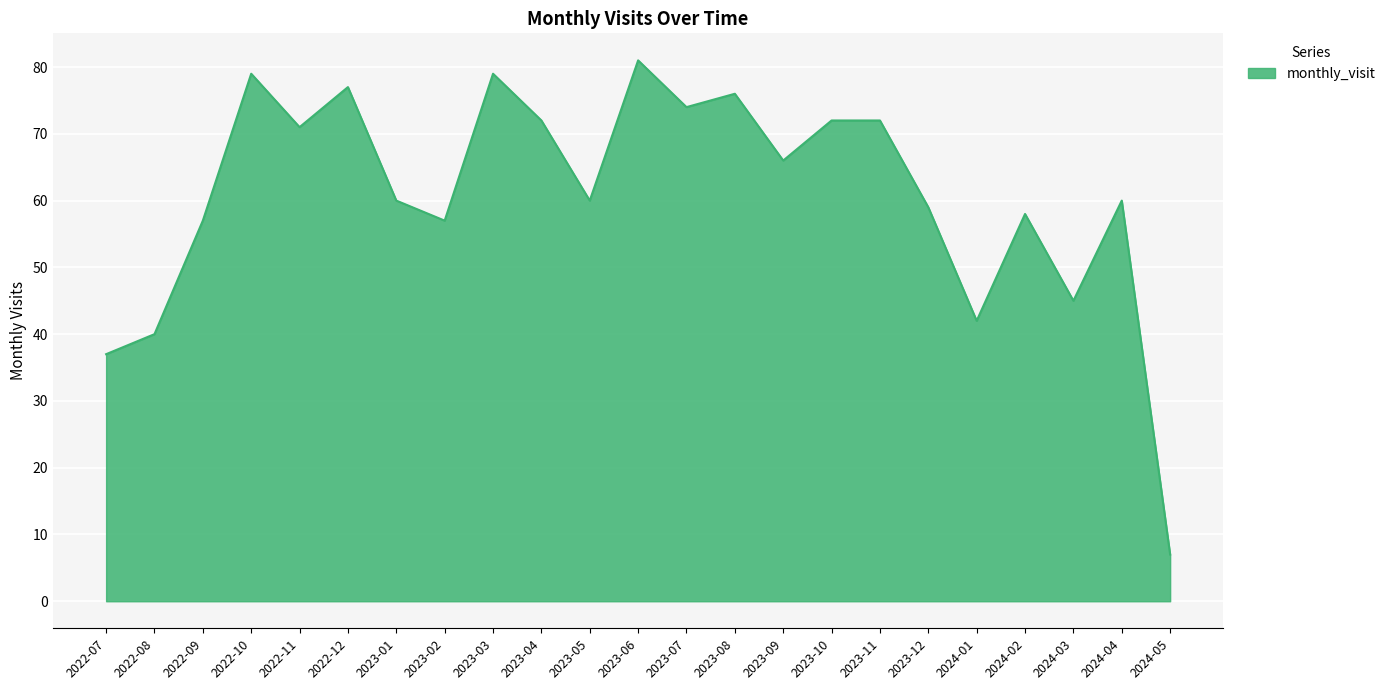

What is the change in value from 2022-11 to 2023-10?

+1